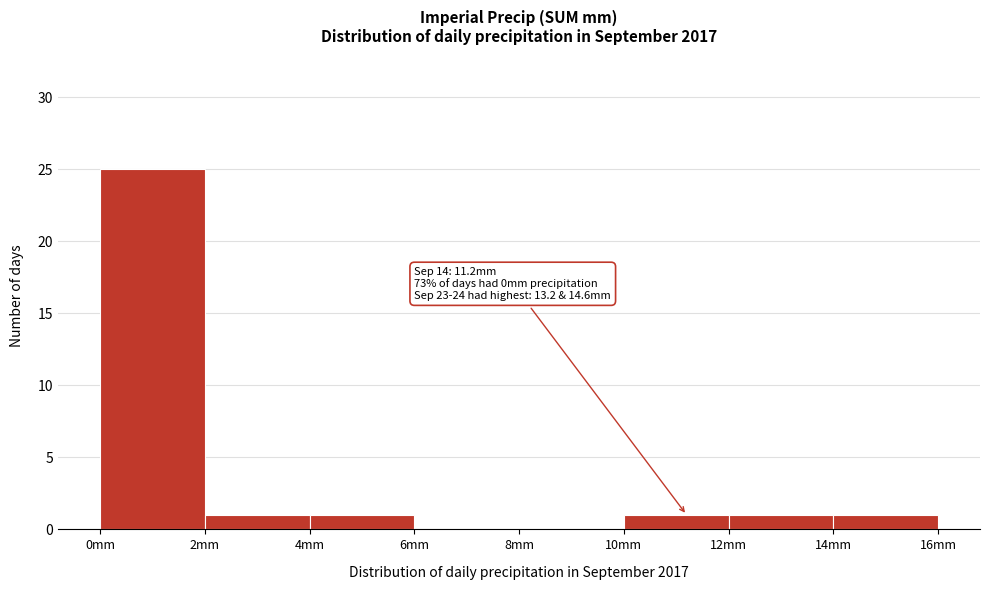

Which range on the x-axis has the tallest bar?

0 to 2